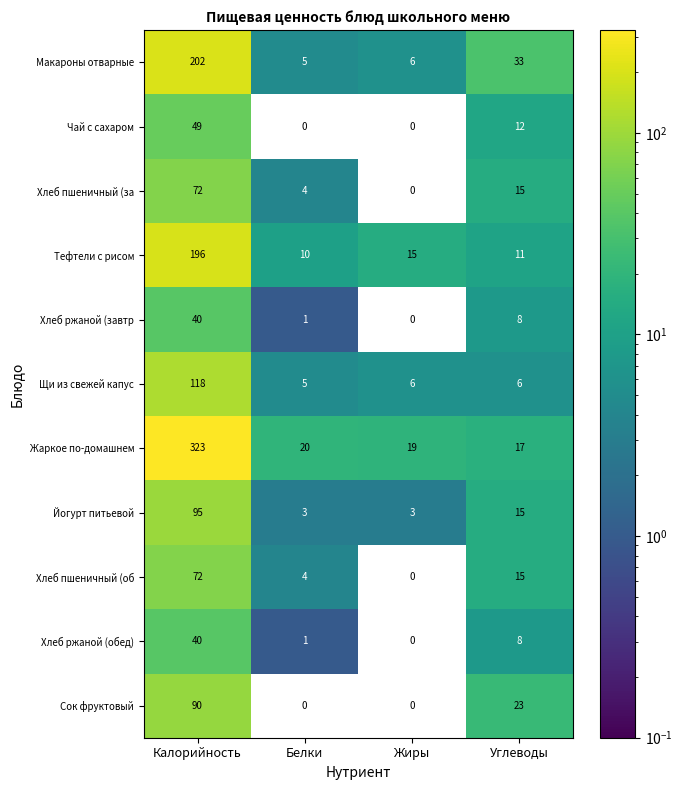

What is the average value of the Макароны отварные series?

62